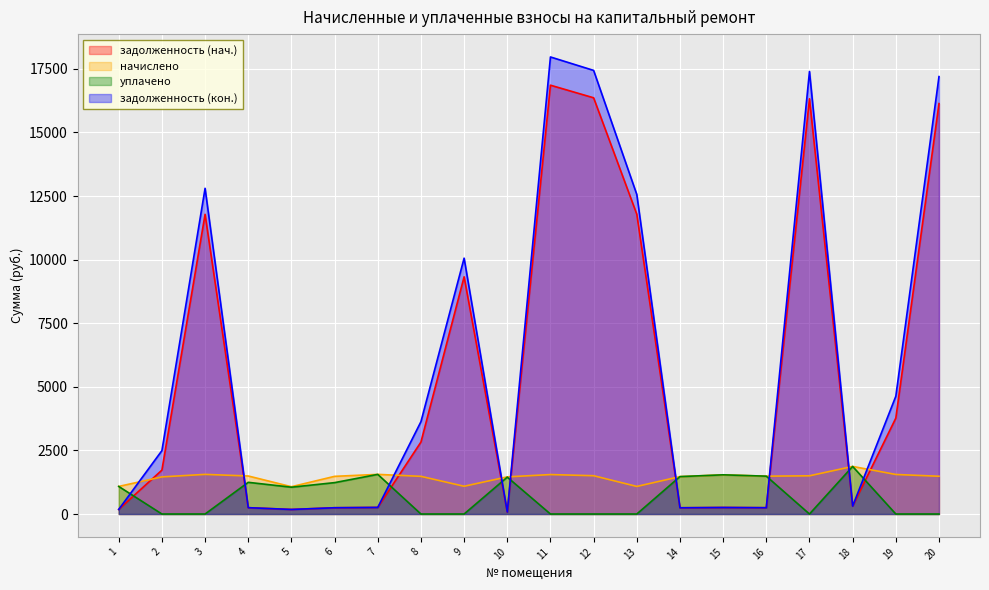

True or false: уплачено has more than 1 interior local peaks.

True